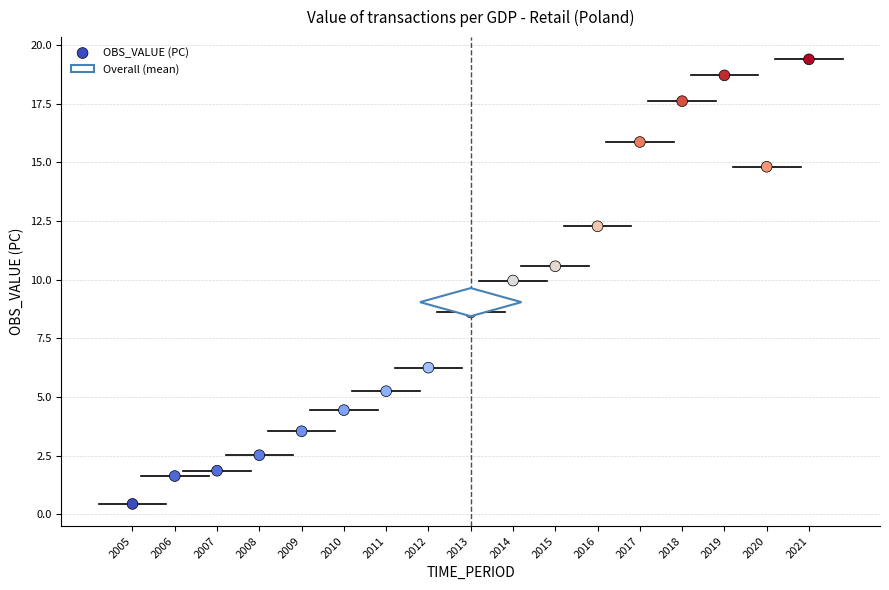

What Y value in the scatter plot is closest to 9?

8.6